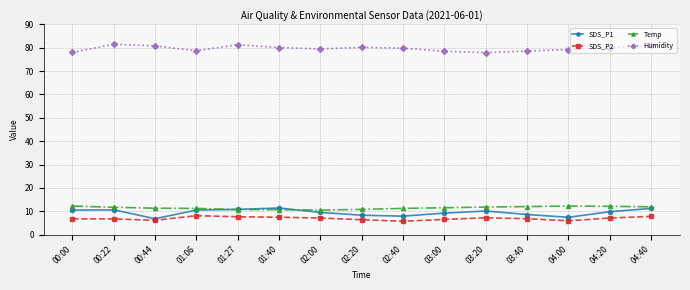

How many distinct data groups are displayed?

4